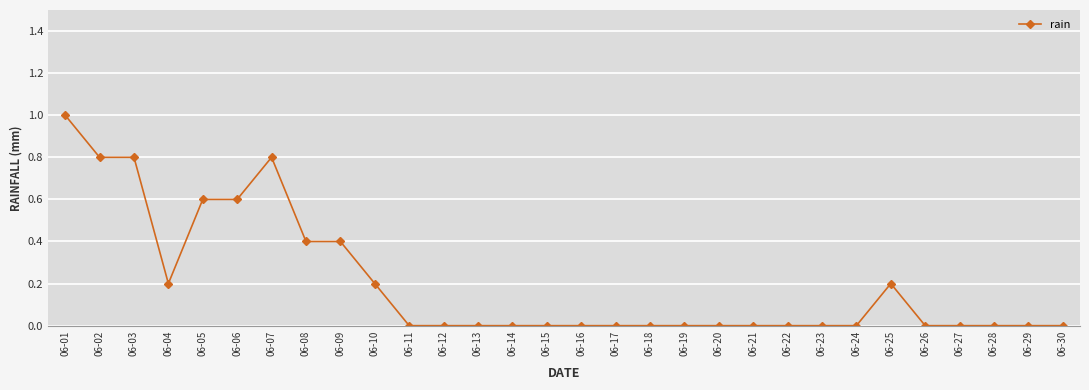

How many lines are shown in the chart?

1